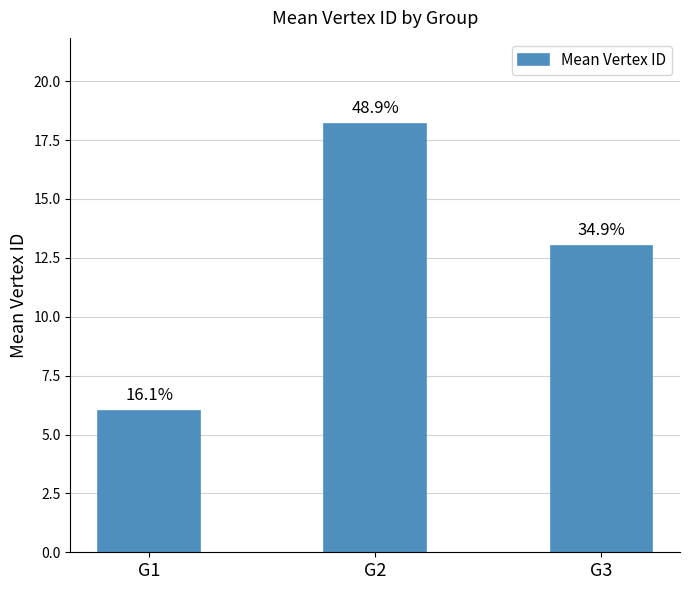

Between G3 and G2, which is larger?

G2